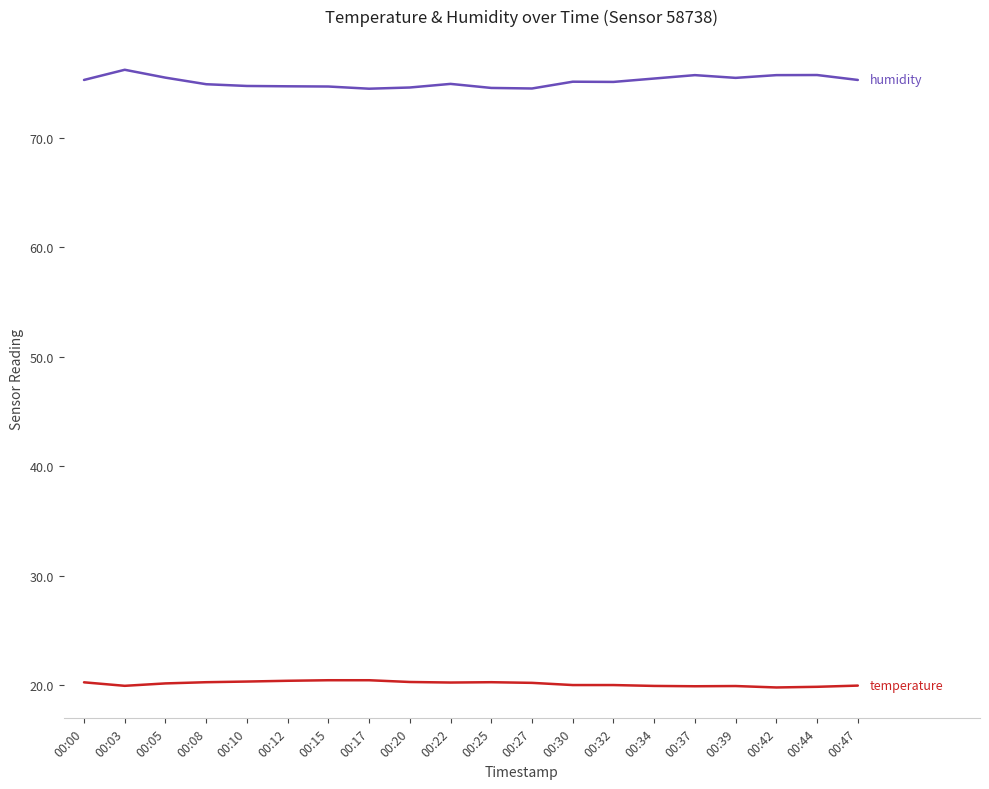

What is the total value across all series at 00:20?

94.9